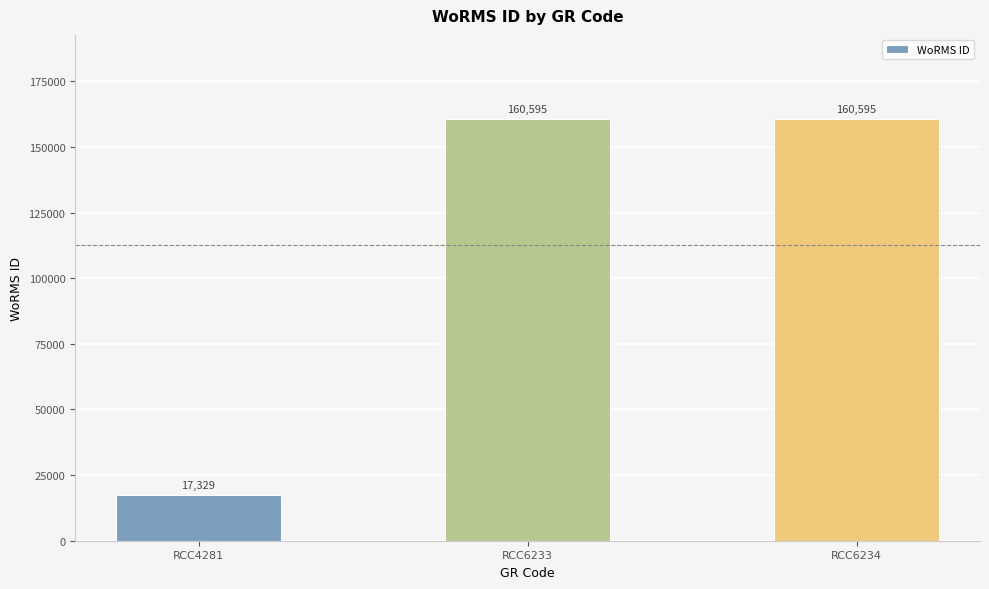

The value at RCC6234 is 94993. True or false?

False